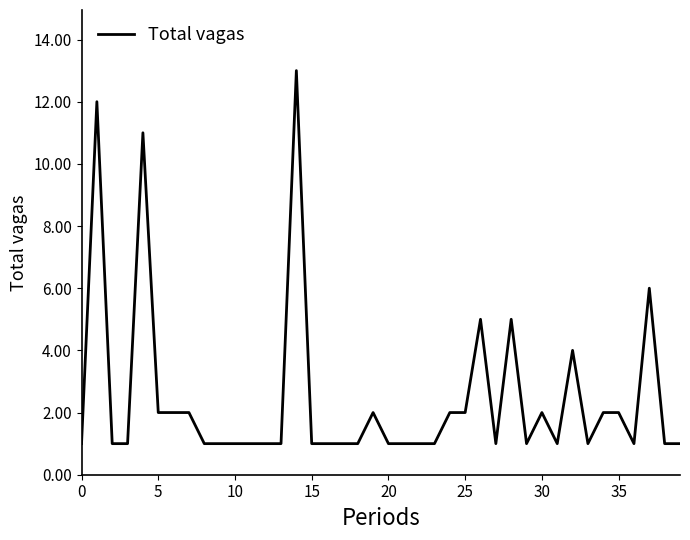

What is the maximum value shown in the chart?

13